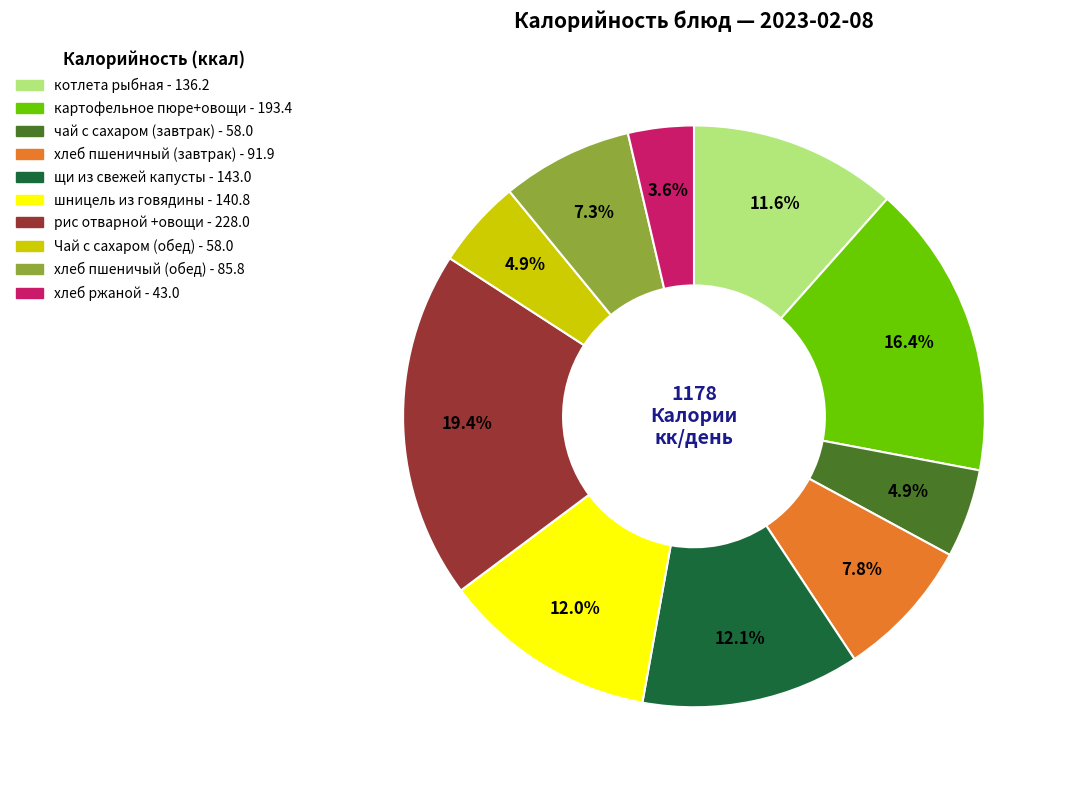

Combined, do хлеб пшеничый (обед) and хлеб пшеничный (завтрак) account for over 50%?

No